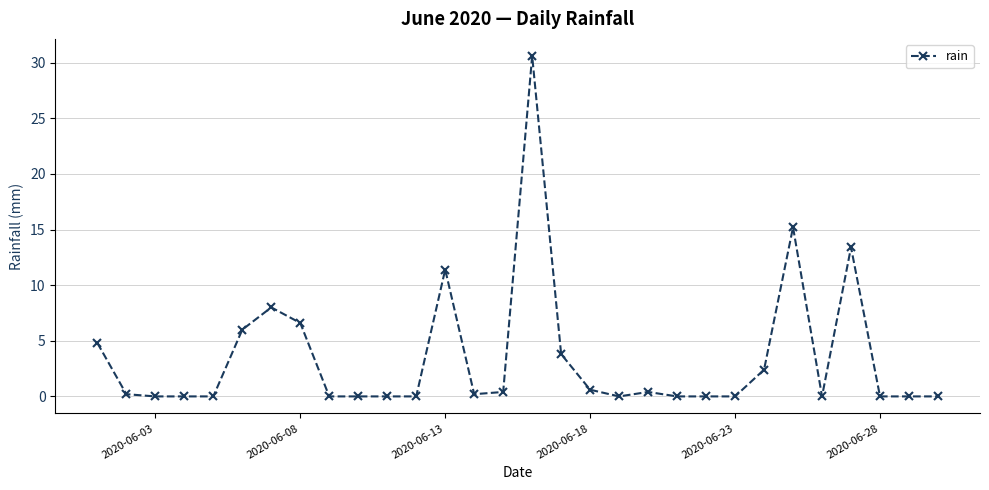

What is the average value?

3.5